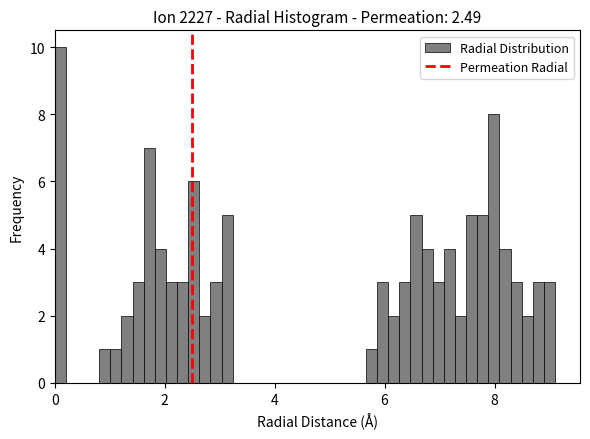

Read against the x-axis, roughly where is the centre of the tallest bar?

0.2